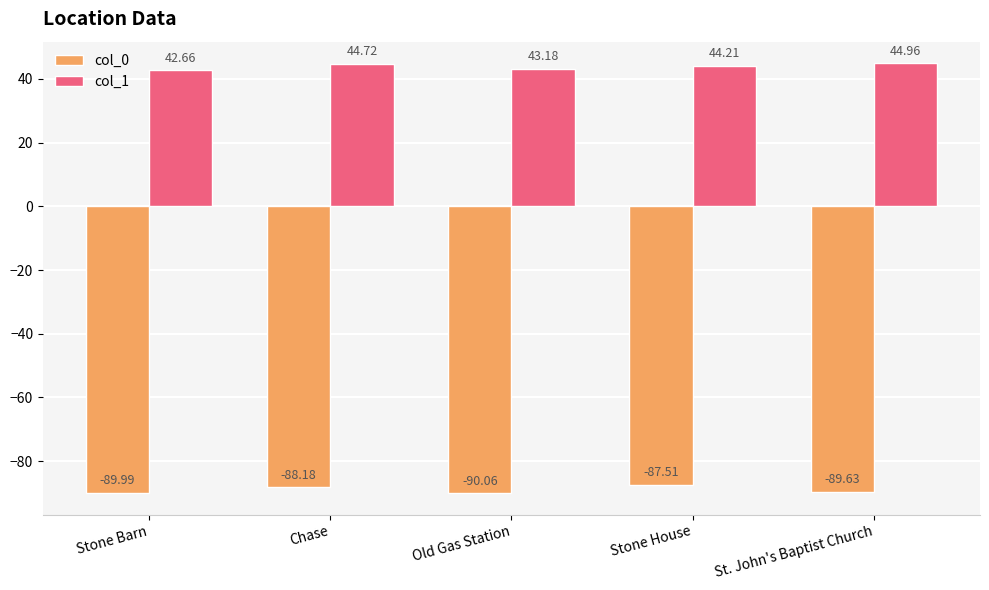

What is the difference between the col_0 values at Stone House and Stone Barn?

2.5